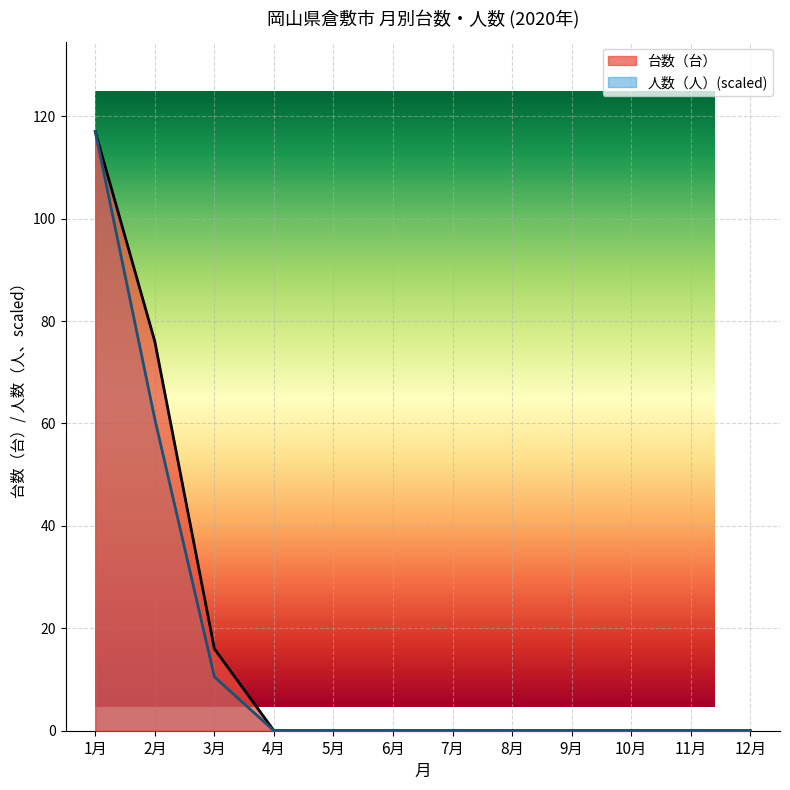

Does the chart display data point markers on the line(s)?

No